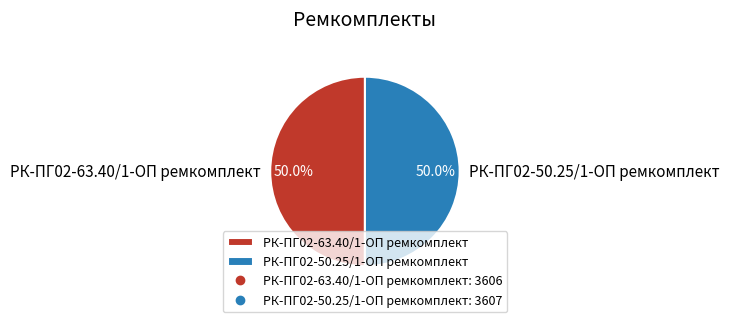

How many segments does this pie chart have?

2